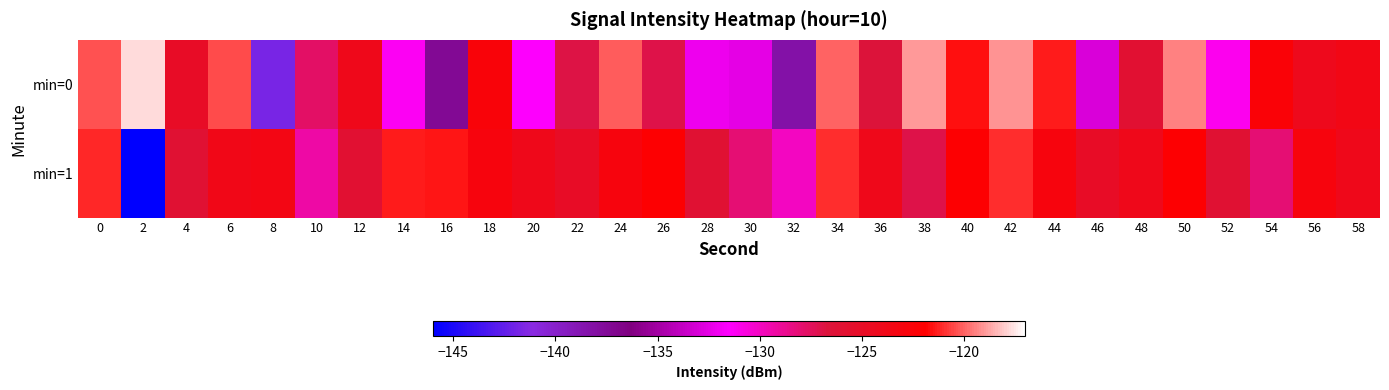

What is the total value across all series at 52?

-257.2